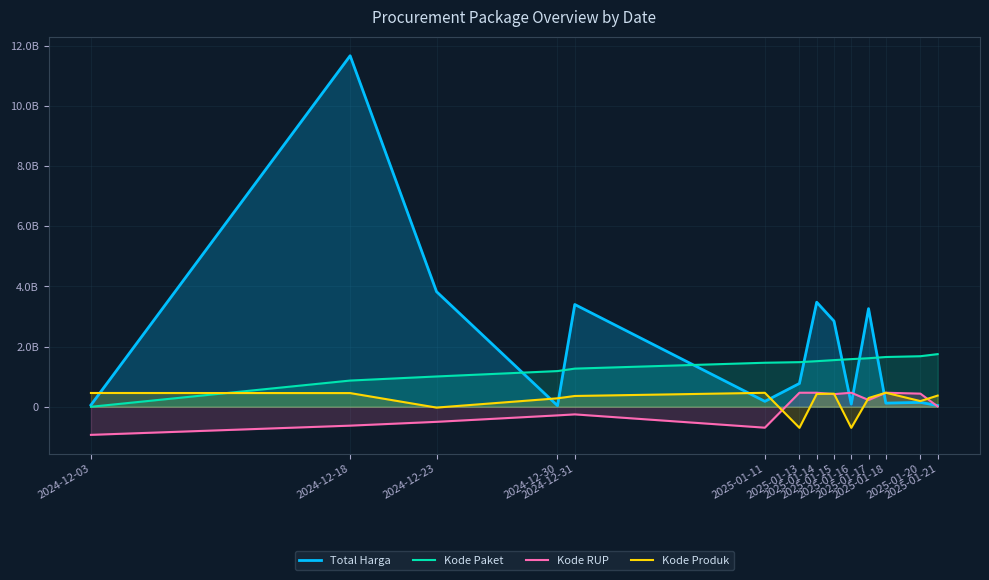

How many positive values does the Kode RUP series have?

8